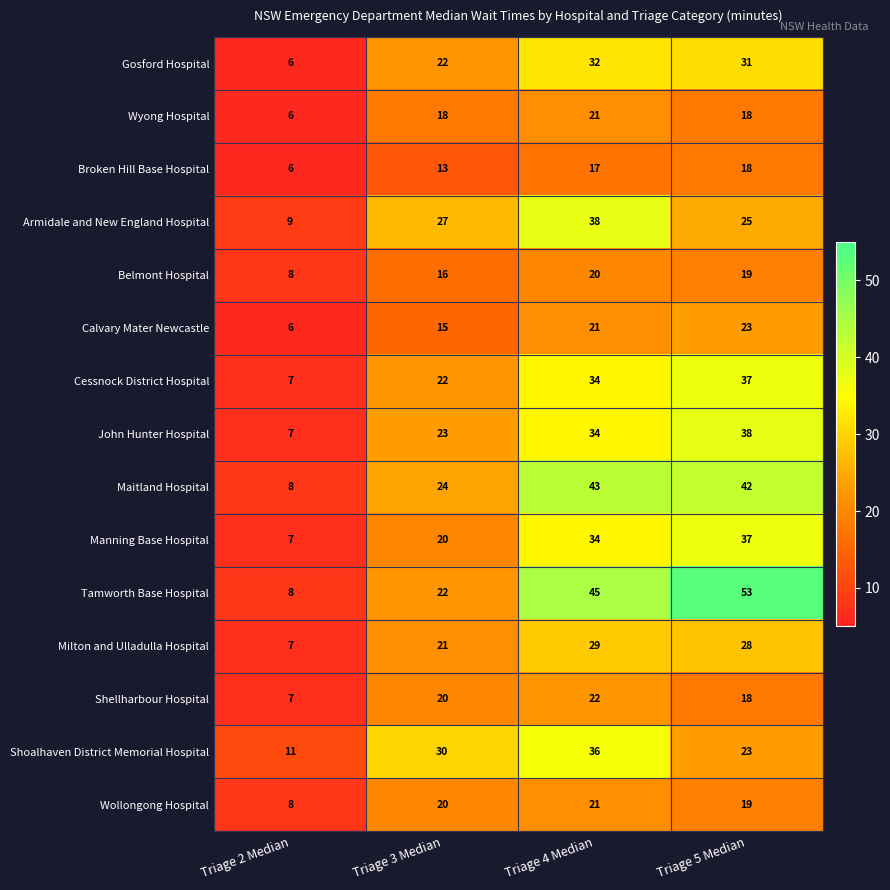

At which label is Wollongong Hospital closest to 14?

Triage 5 Median